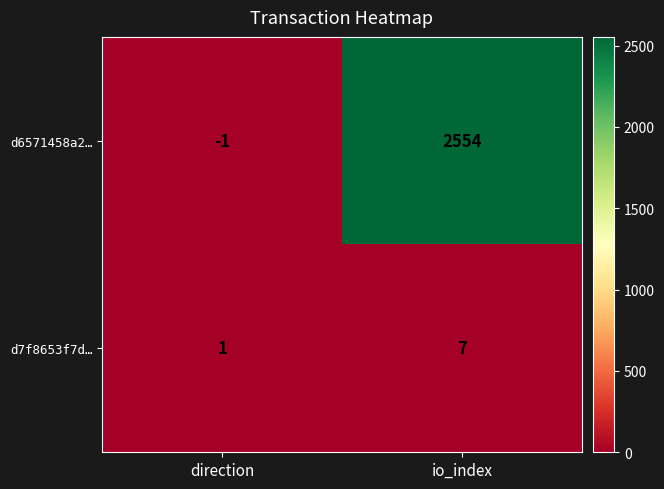

What is the sum of the d6571458a2… values at io_index and direction?

2553